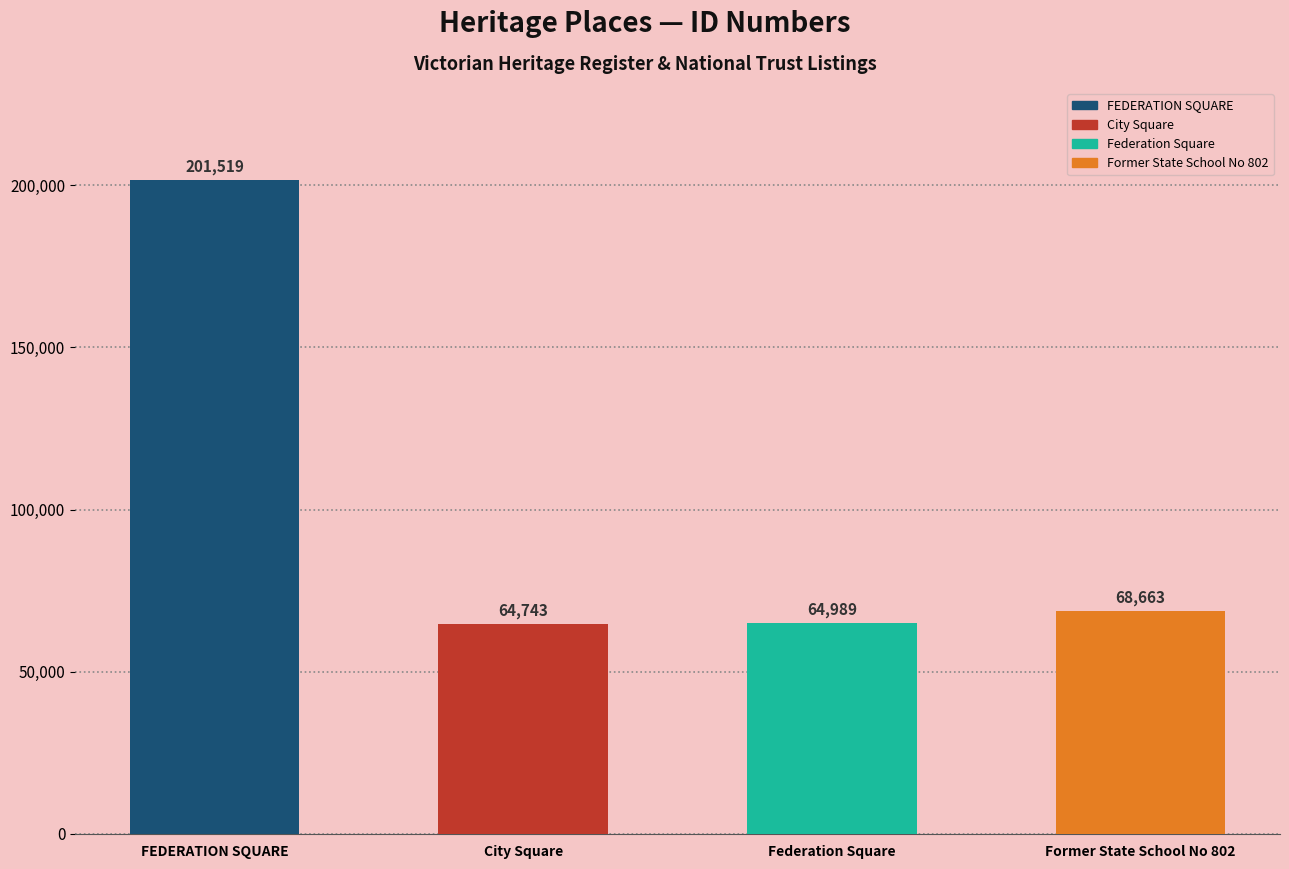

What is the sum of all values?

399914